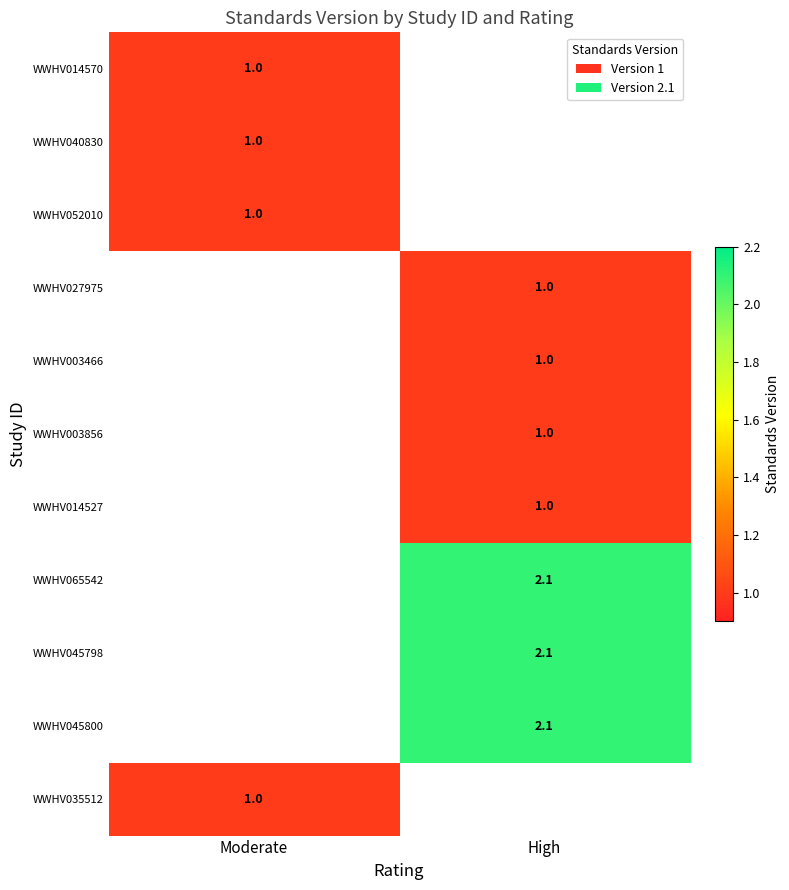

True or false: WWHV045798 has a value of 2.1 at High.

True